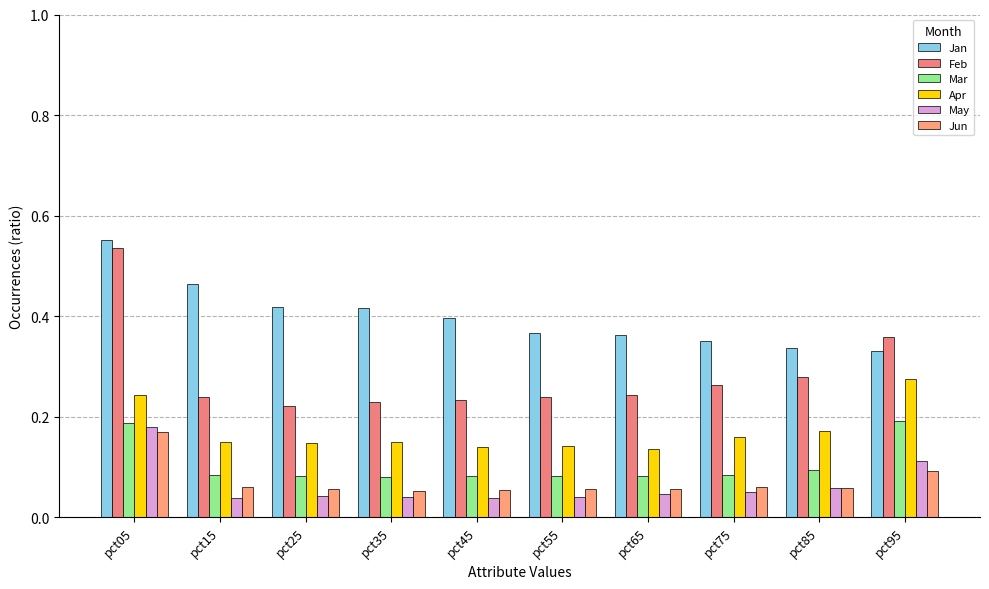

What is the total value across all series at pct05?

1.9